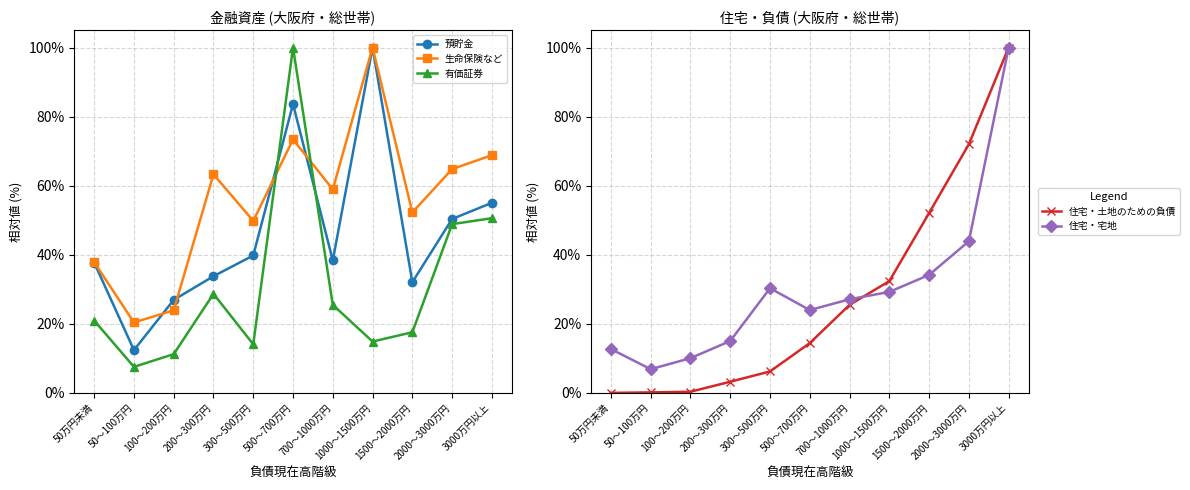

Reading left to right, list all the values displayed in this chart.

預貯金: 37.8	12.4	26.9	33.8	39.8	83.6	38.3	100.0	32.1	50.4	55.0
生命保険など: 37.9	20.4	23.9	63.3	49.8	73.4	58.9	100.0	52.3	64.8	68.8
有価証券: 21.0	7.6	11.2	28.7	14.1	100.0	25.5	14.9	17.6	48.9	50.6
住宅・土地のための負債: 0.0	0.2	0.3	3.2	6.2	14.4	25.5	32.4	52.1	72.0	100.0
住宅・宅地: 12.7	6.9	10.1	15.0	30.3	24.0	27.1	29.2	34.2	43.9	100.0